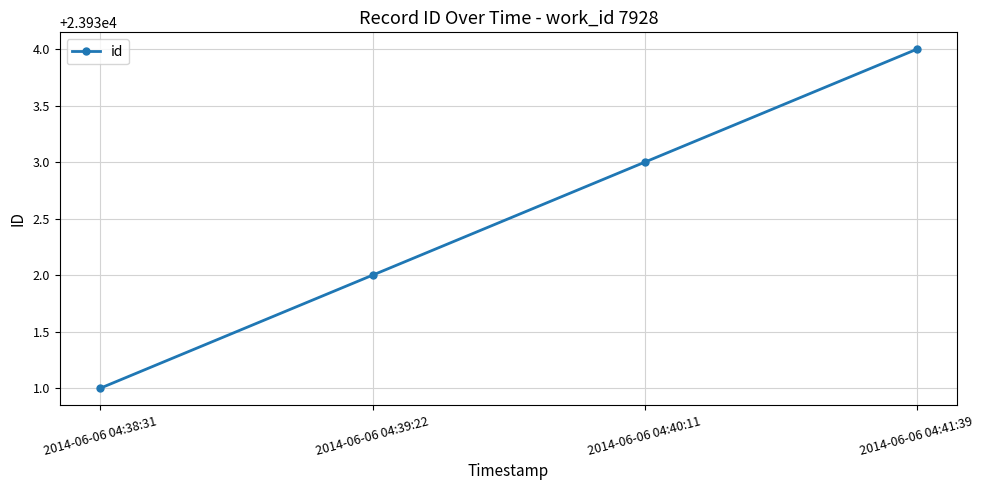

How many series are shown in this chart?

1